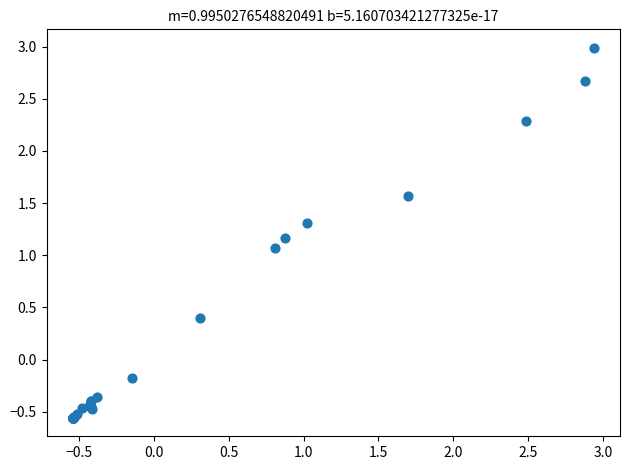

What Y value in the scatter plot is closest to 1?

1.1